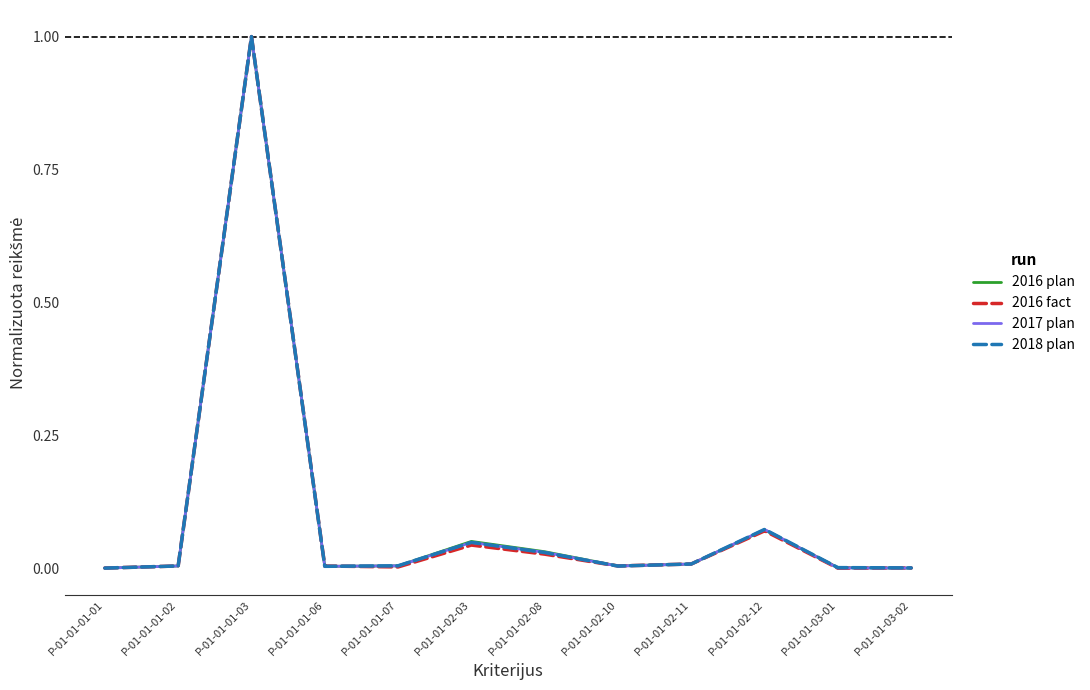

What is the sum of all 2018 plan values?

1.2